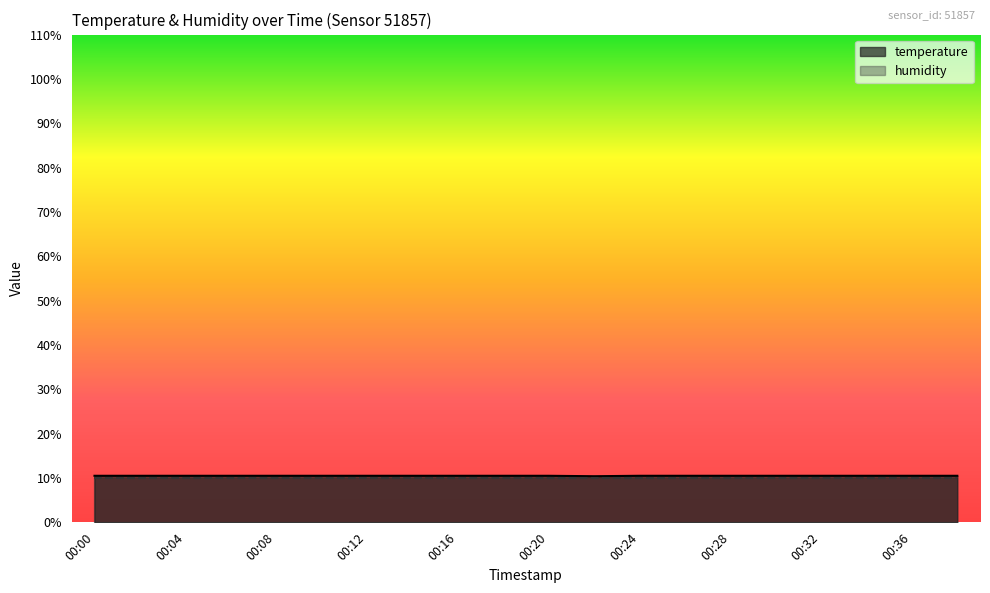

True or false: the data shows 10.5 at 00:12.

True